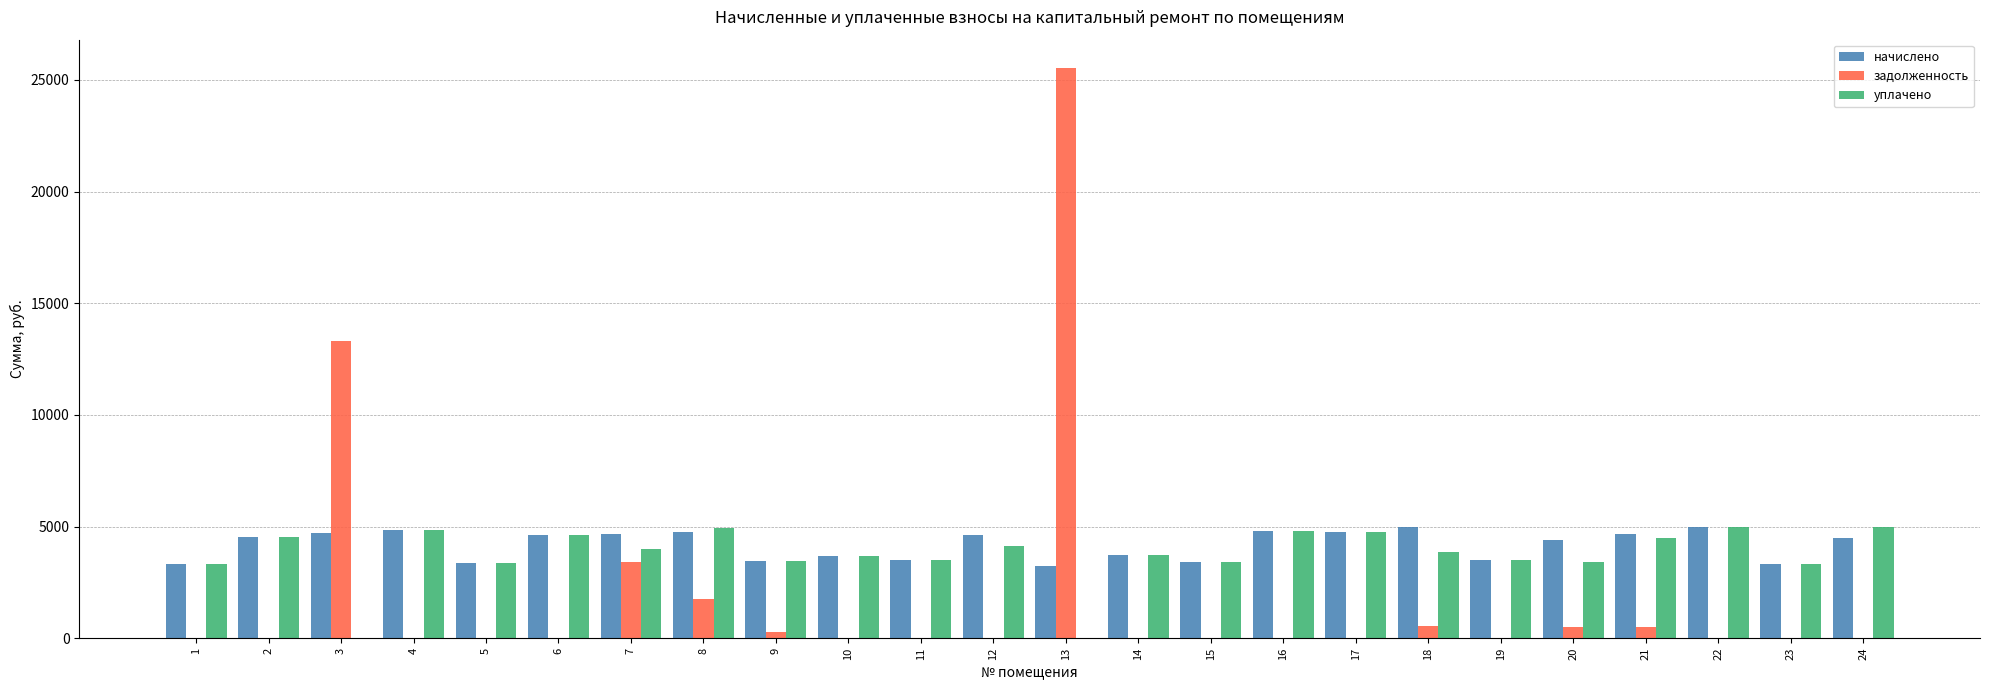

What are all the series names shown in the legend?

начислено, задолженность, уплачено